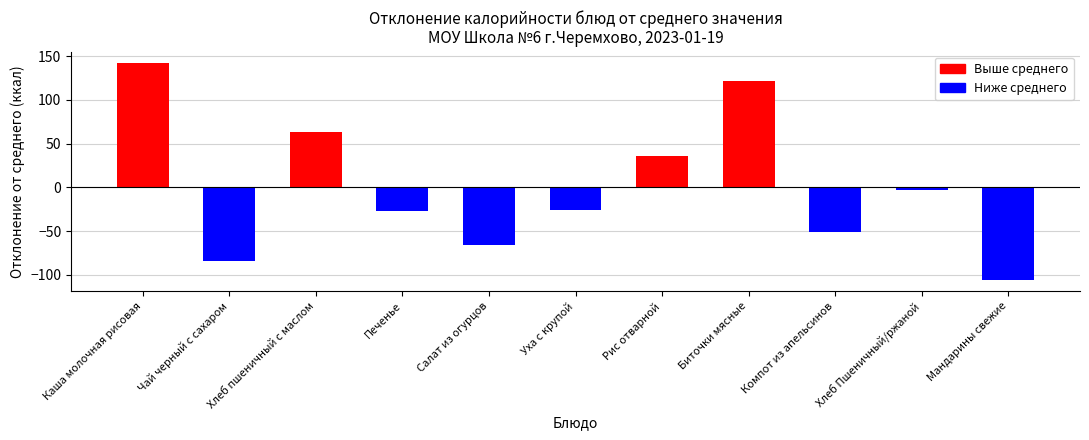

What is the maximum value shown in the chart?

142.6